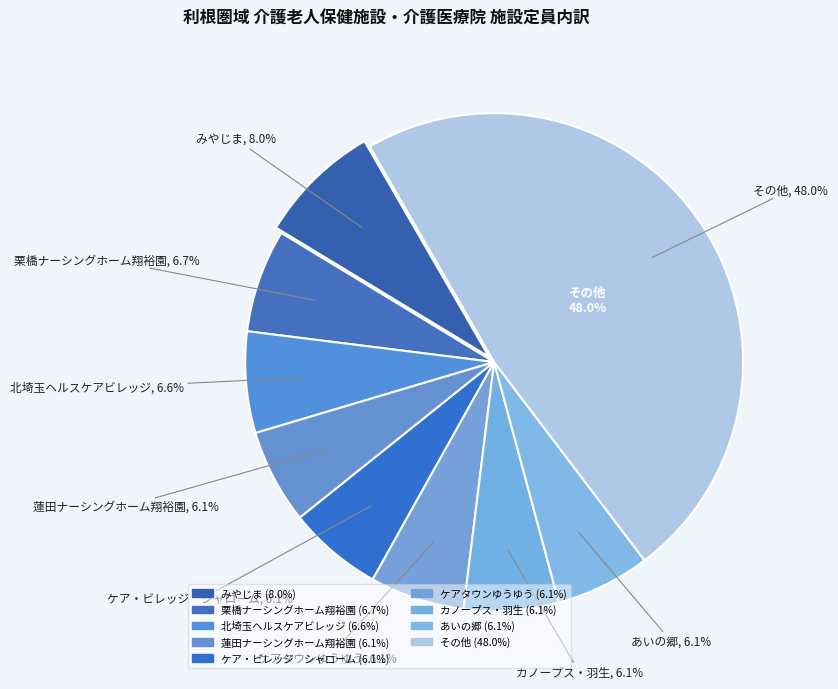

Is it true that 蓮田ナーシングホーム翔裕園 is 6% of the pie?

True